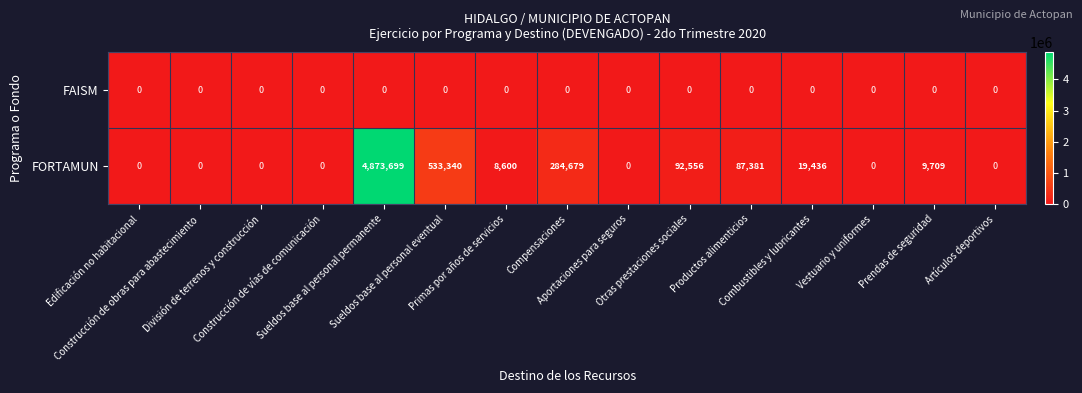

Which series has the widest spread of values?

FORTAMUN